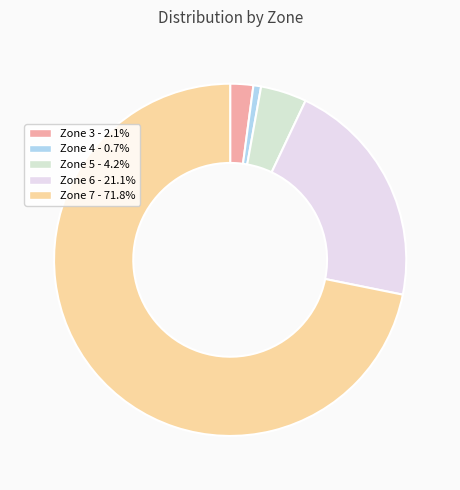

Between Zone 6 and Zone 5, which is larger?

Zone 6